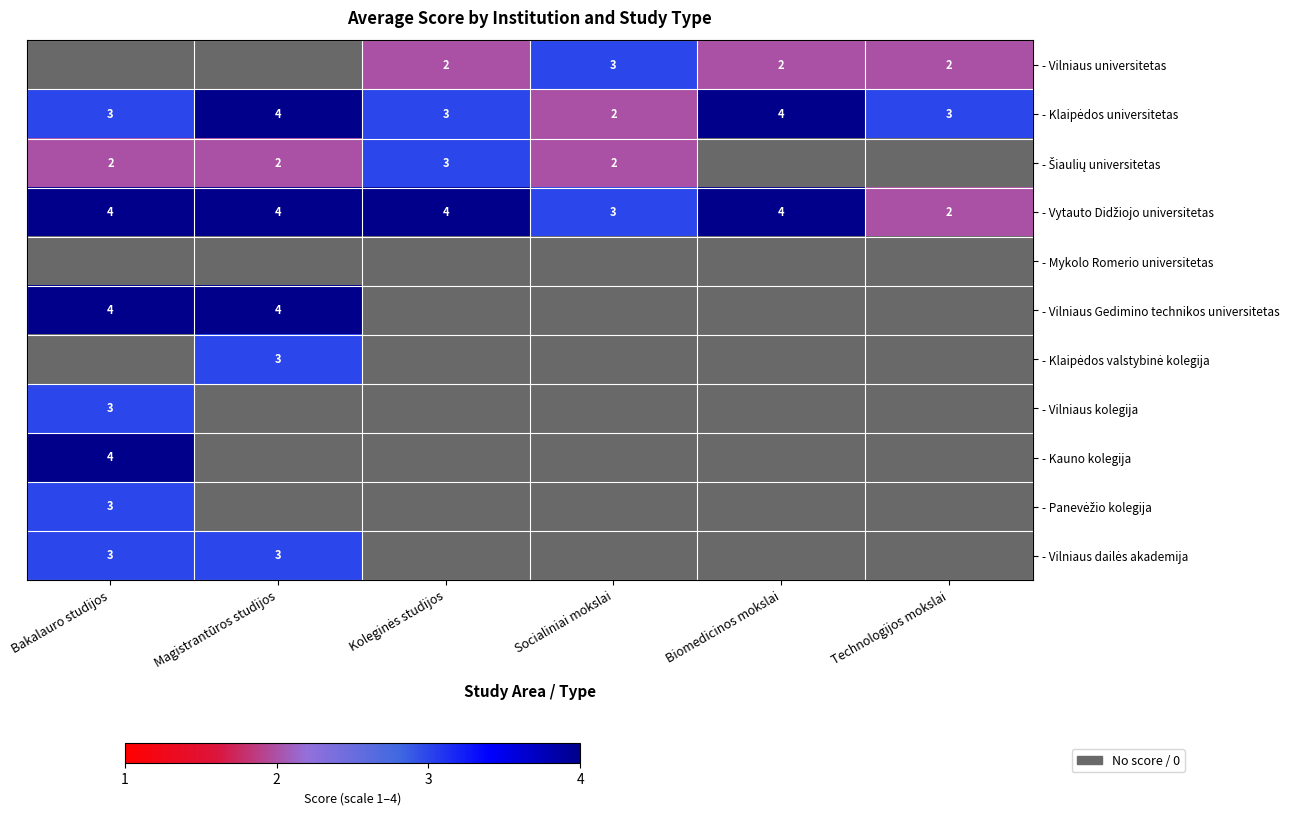

Which category has the lowest value in the - Vytauto Didžiojo universitetas series?

Technologijos mokslai